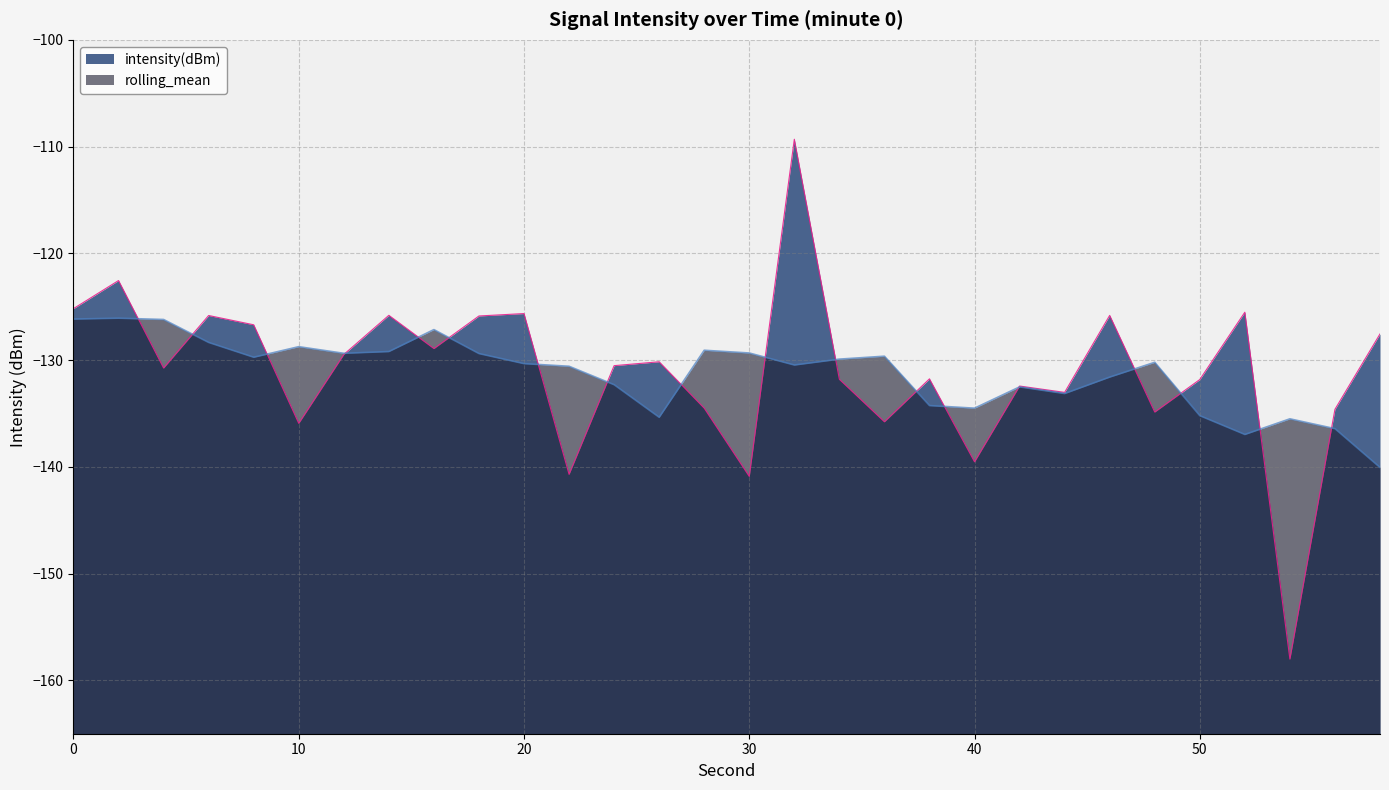

Count the number of categories in the chart.

30